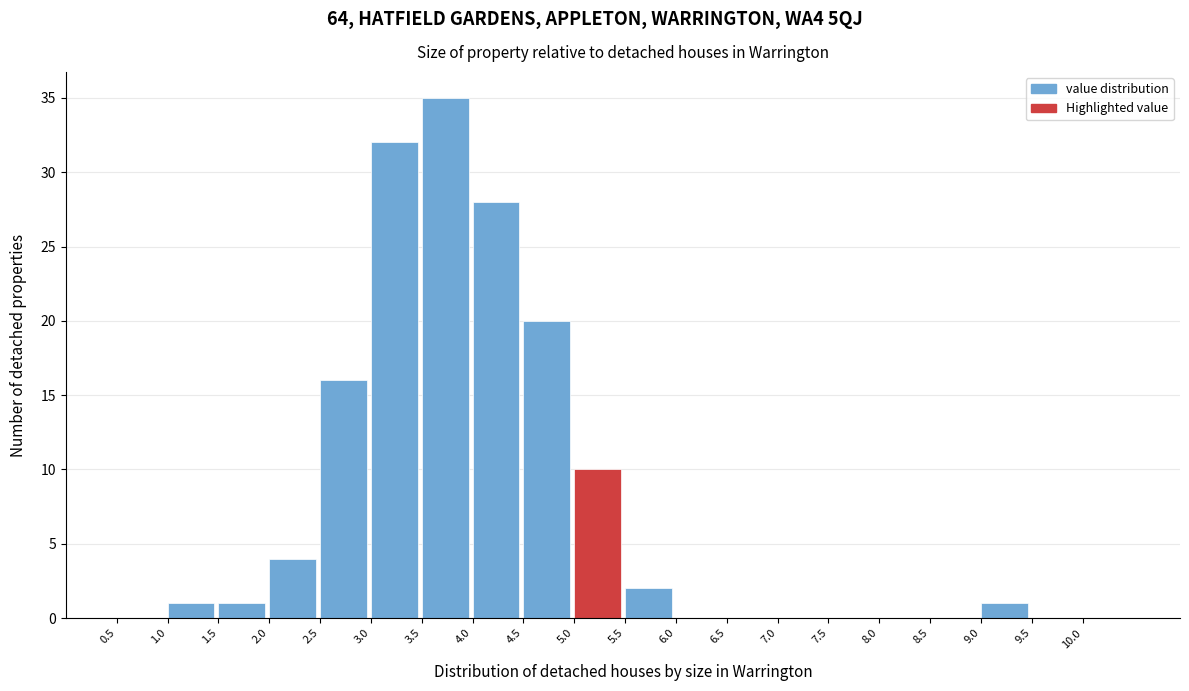

Reading left to right, list every bar in this chart as the range it spans on the x-axis followed by its height. The values are not printed on the chart, so give them approximately, as read against the axis.

0.5 to 1.0: 0
1.0 to 1.5: 1
1.5 to 2.0: 1
2.0 to 2.5: 4
2.5 to 3.0: 16
3.0 to 3.5: 32
3.5 to 4.0: 35
4.0 to 4.5: 28
4.5 to 5.0: 20
5.0 to 5.5: 10
5.5 to 6.0: 2
6.0 to 6.5: 0
6.5 to 7.0: 0
7.0 to 7.5: 0
7.5 to 8.0: 0
8.0 to 8.5: 0
8.5 to 9.0: 0
9.0 to 9.5: 1
9.5 to 10.0: 0
10.0 to 10.5: 0